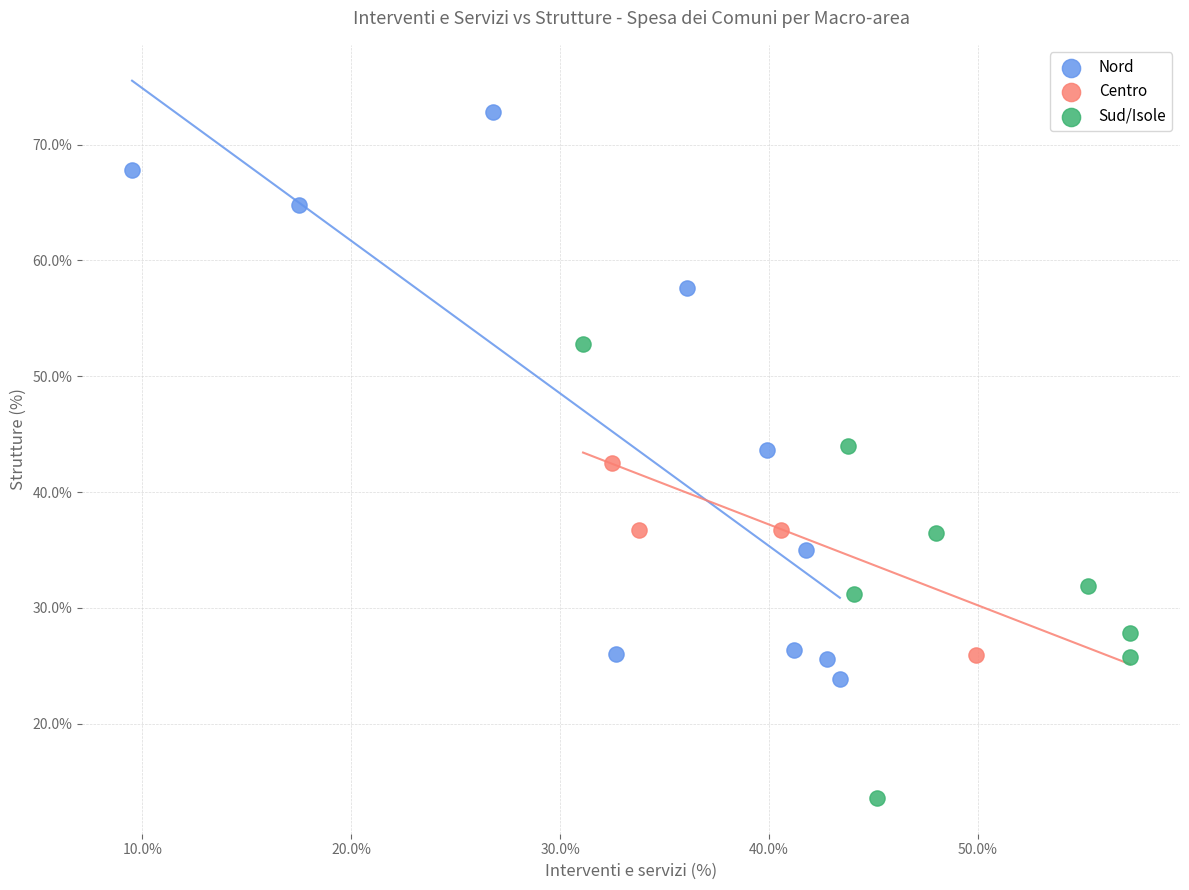

Which series contains the highest Y value?

Nord